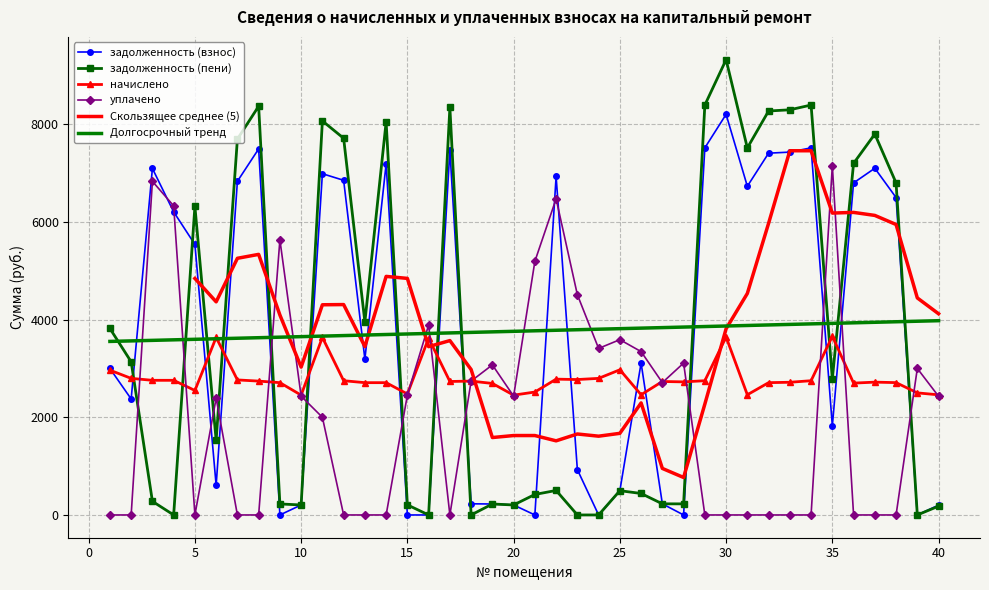

Reading left to right, extract all data points from this chart.

задолженность (взнос): 2999.2	2375.0	7095.5	6206.8	5539.4	606.1	6832.8	7496.1	0.0	204.5	6988.2	6853.3	3190.4	7190.4	0.0	0.0	7474.4	228.4	224.4	204.5	0.0	6933.0	928.7	0.0	495.5	3112.7	227.8	0.0	7518.0	8203.8	6731.2	7408.7	7430.6	7518.0	1822.2	6800.0	7100.0	6500.0	0.0	200.0
задолженность (пени): 3819.1	3136.4	279.0	0.0	6318.1	1526.9	7697.1	8370.1	225.8	204.5	8069.1	7714.1	3951.2	8049.0	206.5	0.0	8345.8	0.0	224.4	204.5	419.6	501.8	0.0	0.0	496.8	440.0	227.8	227.1	8394.5	9323.9	7516.0	8272.5	8297.0	8394.5	2783.2	7200.0	7800.0	6800.0	0.0	180.0
начислено: 2965.1	2797.2	2757.2	2757.2	2549.4	3636.4	2765.3	2741.3	2709.2	2453.5	3636.4	2749.2	2709.2	2709.2	2477.5	3620.4	2733.2	2741.3	2693.3	2453.5	2517.5	2781.2	2773.2	2797.2	2973.0	2461.6	2733.2	2725.3	2749.2	3644.4	2461.6	2709.2	2717.3	2749.2	3660.4	2700.0	2720.0	2710.0	2500.0	2460.0
уплачено: 0.0	0.0	6831.7	6330.1	0.0	2393.3	0.0	0.0	5634.8	2432.7	2000.0	0.0	0.0	0.0	2456.4	3891.3	0.0	2741.3	3073.4	2432.7	5193.1	6474.9	4510.4	3410.4	3589.8	3345.2	2710.0	3110.0	0.0	0.0	0.0	0.0	0.0	0.0	7151.5	0.0	0.0	0.0	3000.0	2430.0